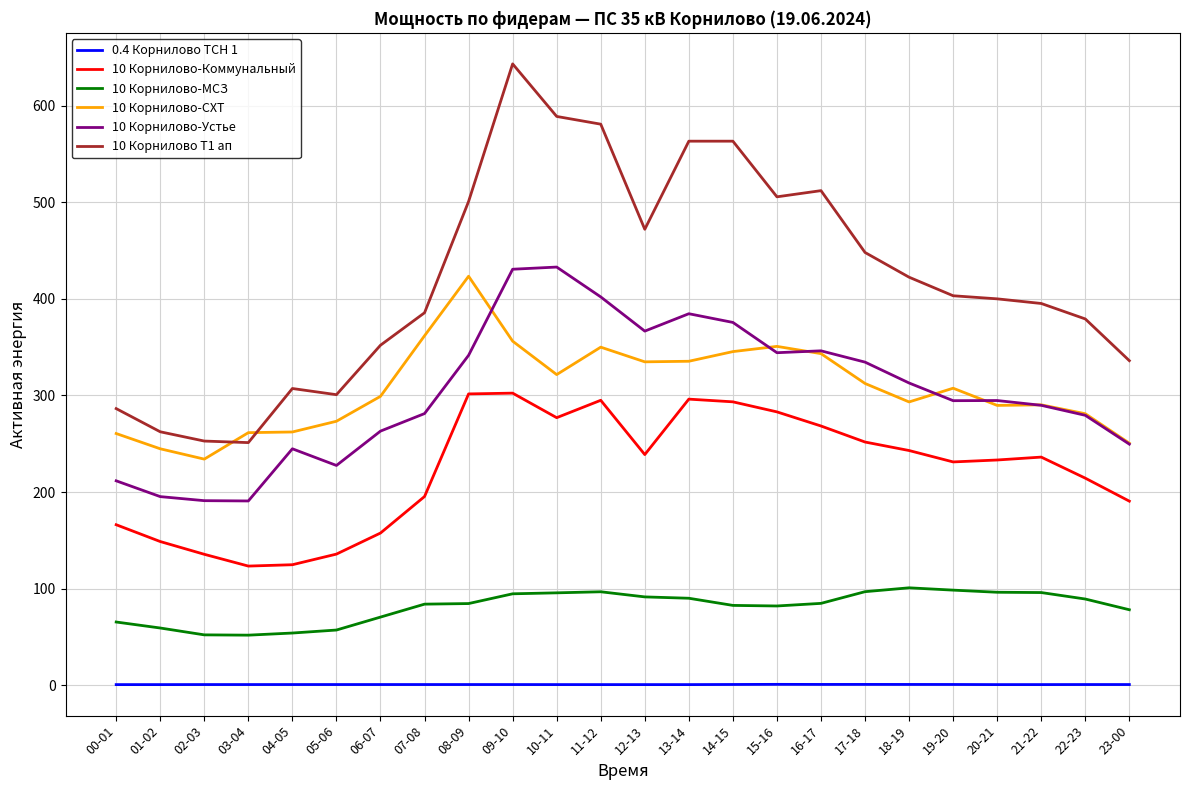

Which label corresponds to the largest value in the chart?

09-10